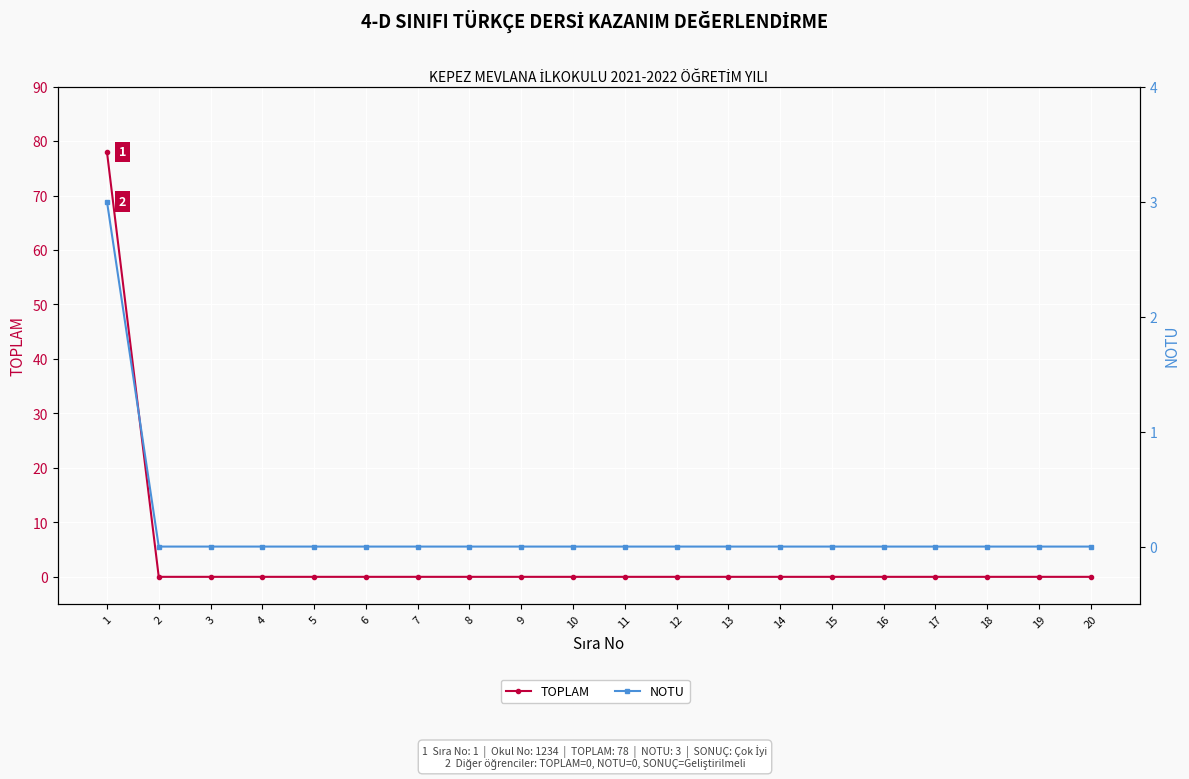

True or false: TOPLAM has more than 2 interior local peaks.

False